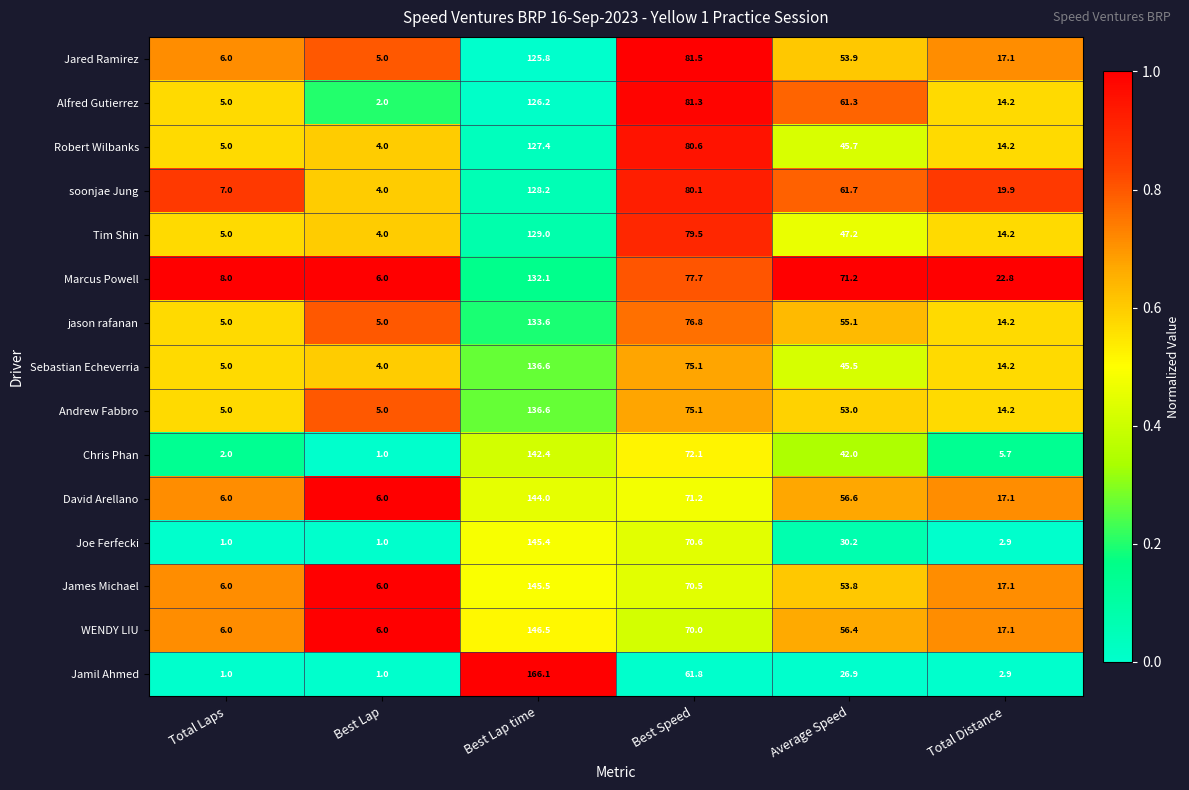

What is the difference between the James Michael values at Best Lap time and Average Speed?

91.7